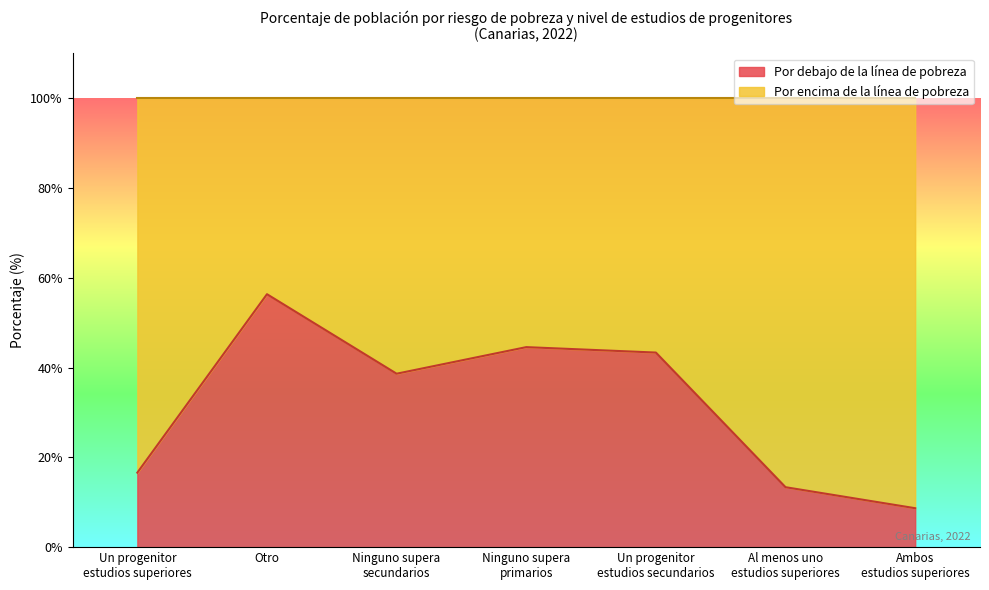

How many lines are shown in the chart?

2